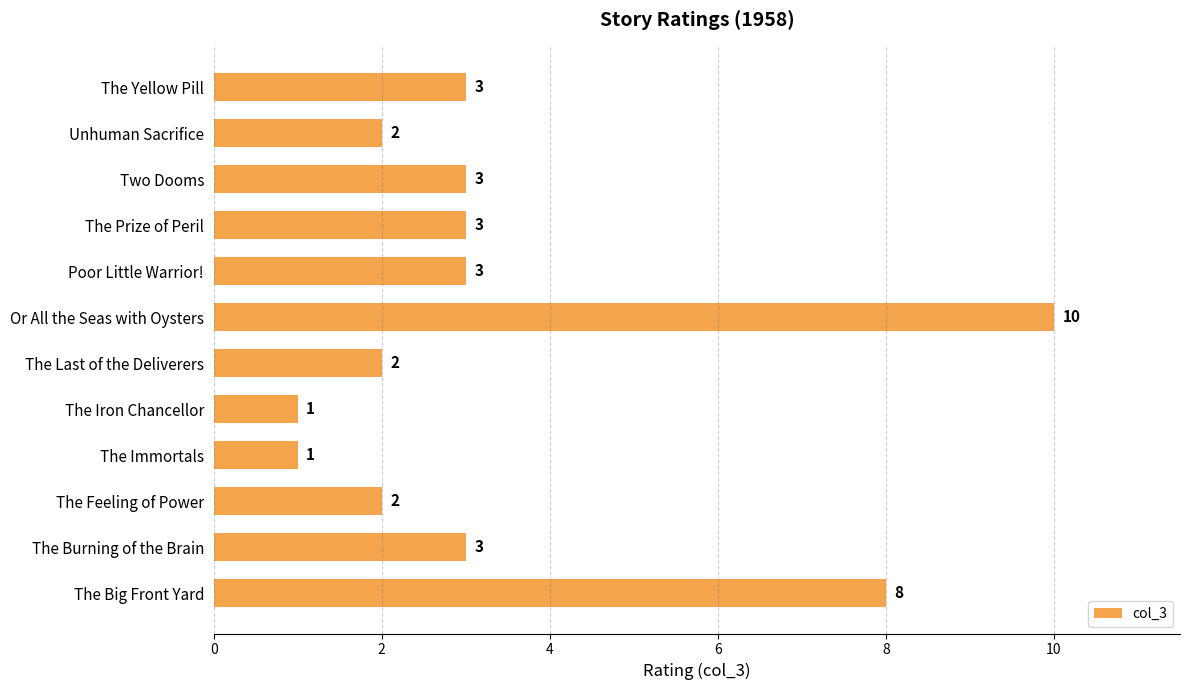

Are the bars horizontal?

Yes